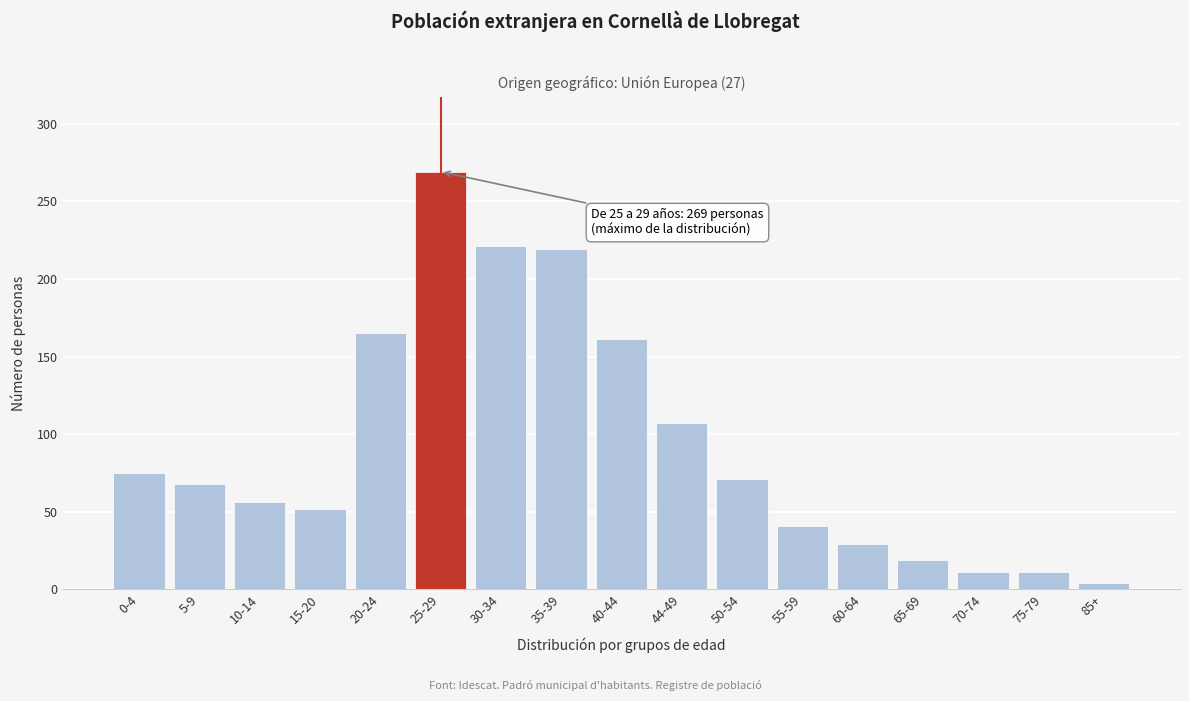

Reading right to left, extract all data points from this chart.

4	11	11	19	29	41	71	107	161	219	221	269	165	52	56	68	75